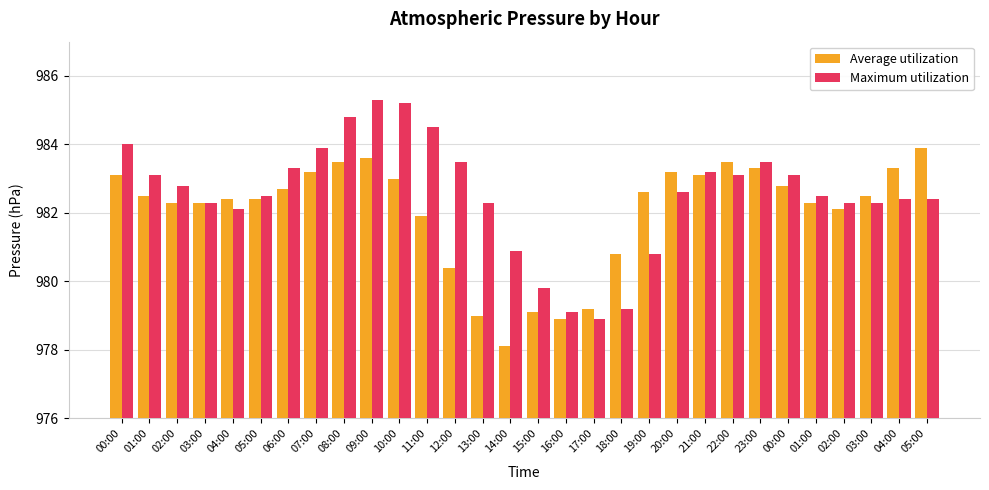

What is the label of the 27th bar from the left?

02:00